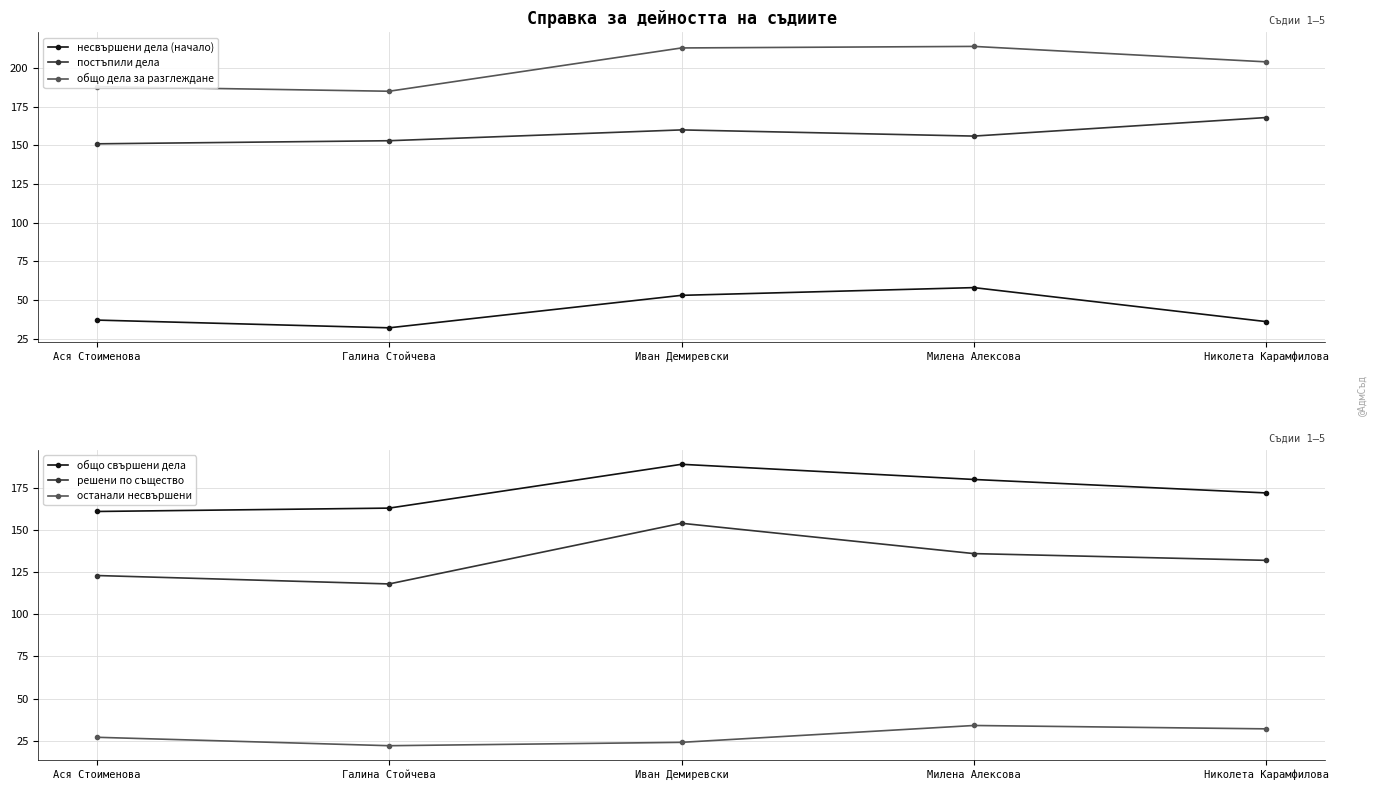

What is the total value across all series at Николета Карамфилова?

744